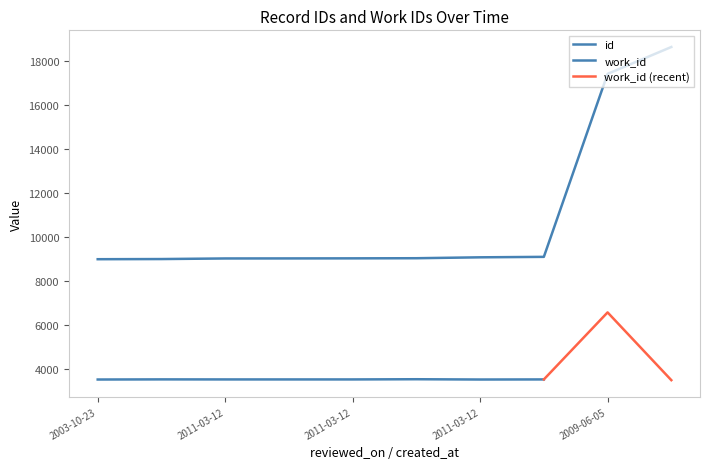

Does the chart display data point markers on the line(s)?

No